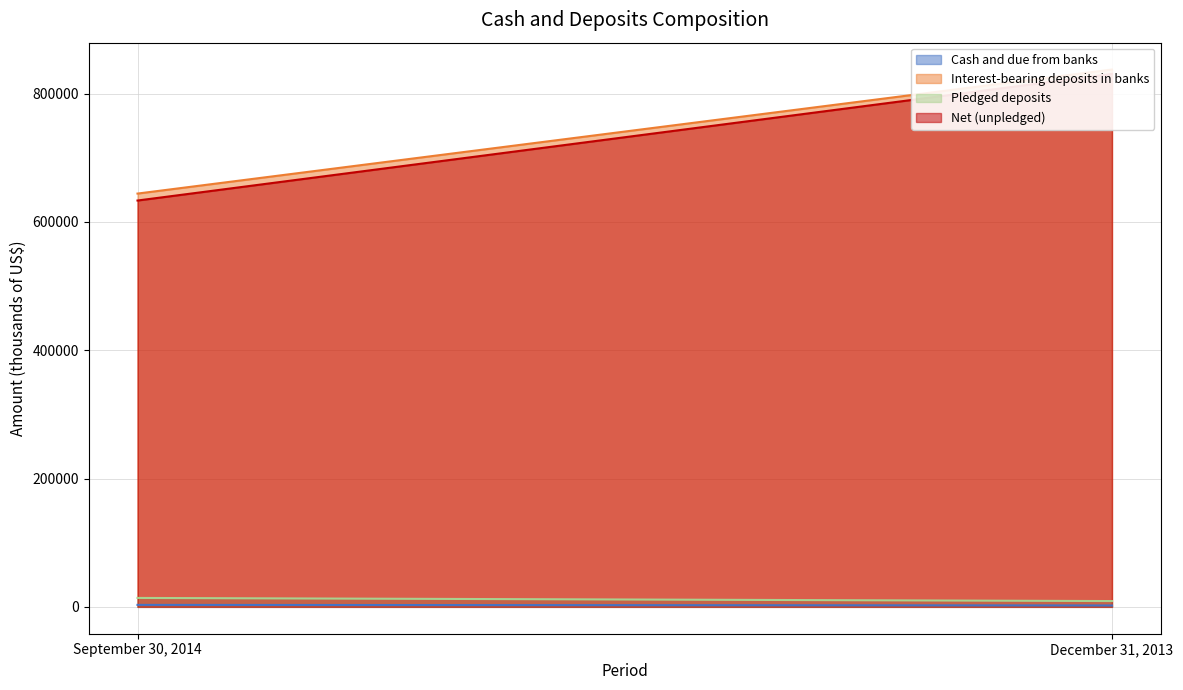

Reading right to left, transcribe all the data shown in this chart.

Cash and due from banks: 2161	3072
Interest-bearing deposits in banks: 837557	644201
Pledged deposits: 9032	13905
Net (unpledged): 830686	633368